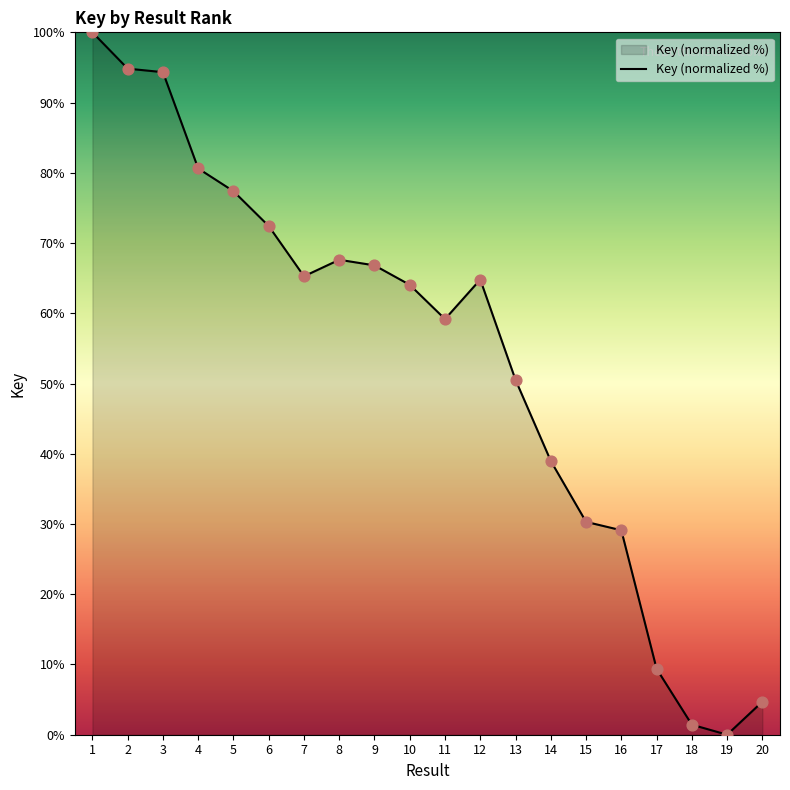

What is the change in value from 4 to 7?

-15.3